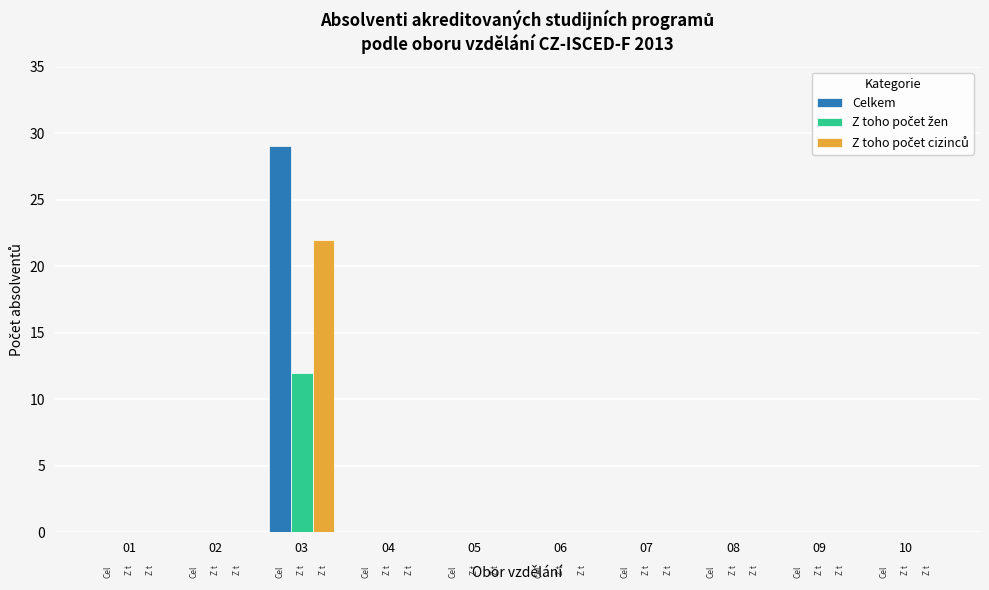

True or false: Celkem has a value of 0 at 09.

True